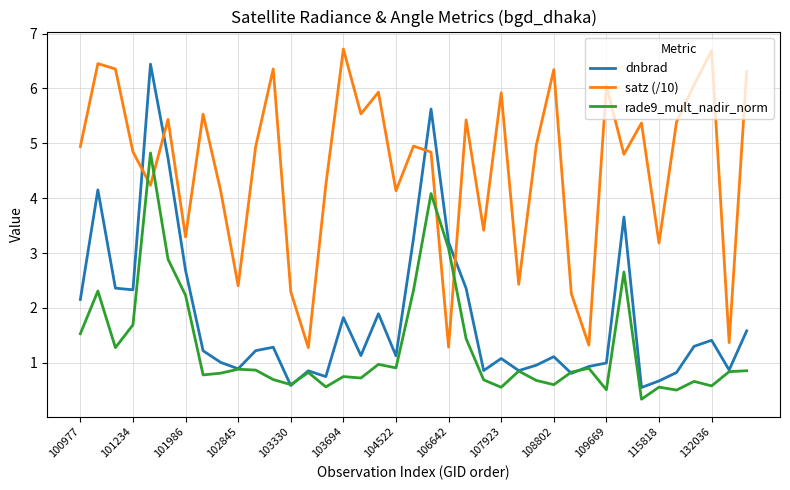

True or false: satz (/10) and dnbrad cross at least once.

True